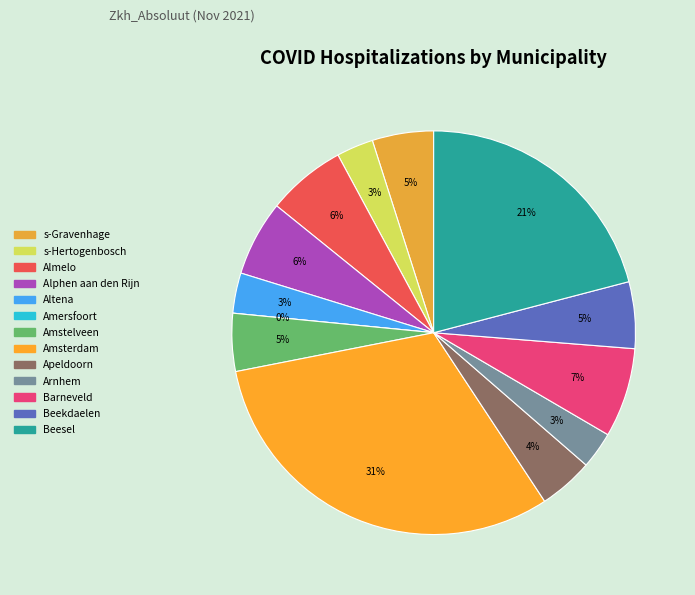

Rank the categories by value from lowest to highest.

Amersfoort, s-Hertogenbosch, Arnhem, Altena, Apeldoorn, Amstelveen, s-Gravenhage, Beekdaelen, Alphen aan den Rijn, Almelo, Barneveld, Beesel, Amsterdam